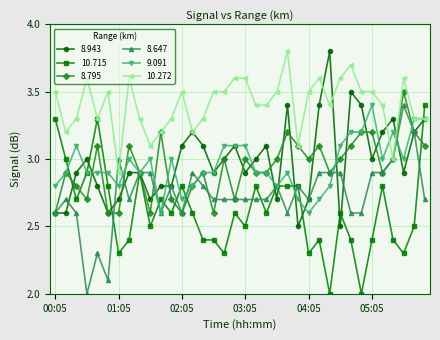

What is the value of the 9.091 point at the 33rd from the left?

3.2